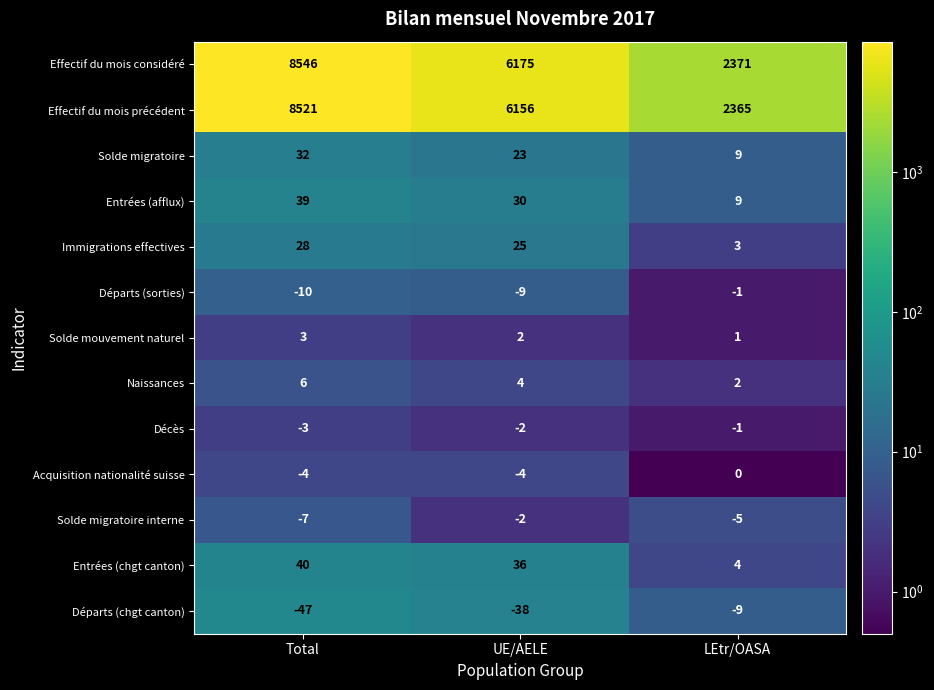

At how many categories does at least one series exceed 621?

3